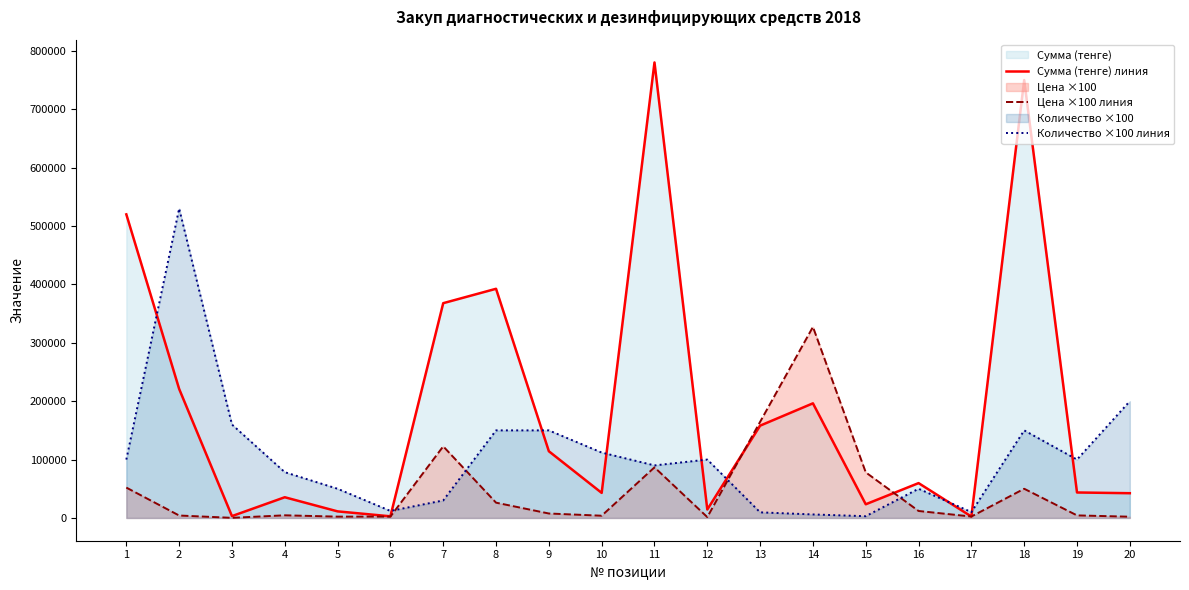

How many times do Цена ×100 линия and Сумма (тенге) линия cross each other?

2